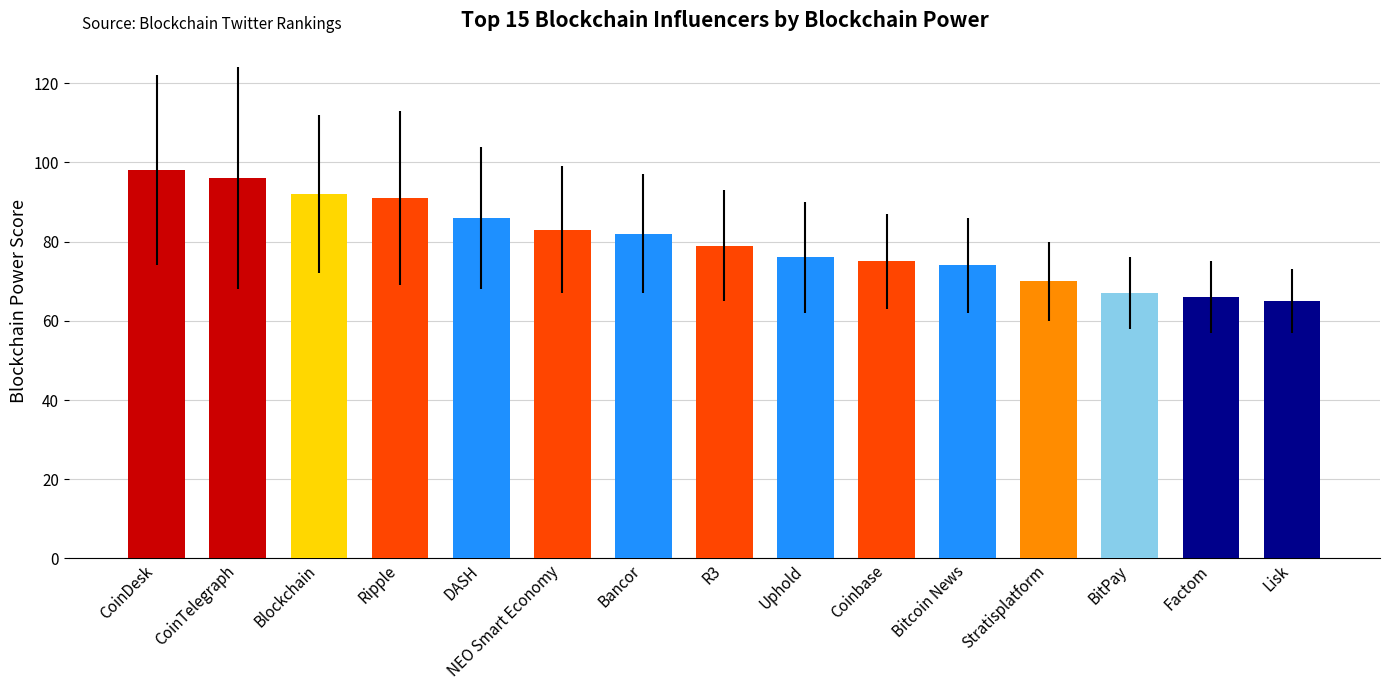

What is the label of the 15th bar from the right?

CoinDesk